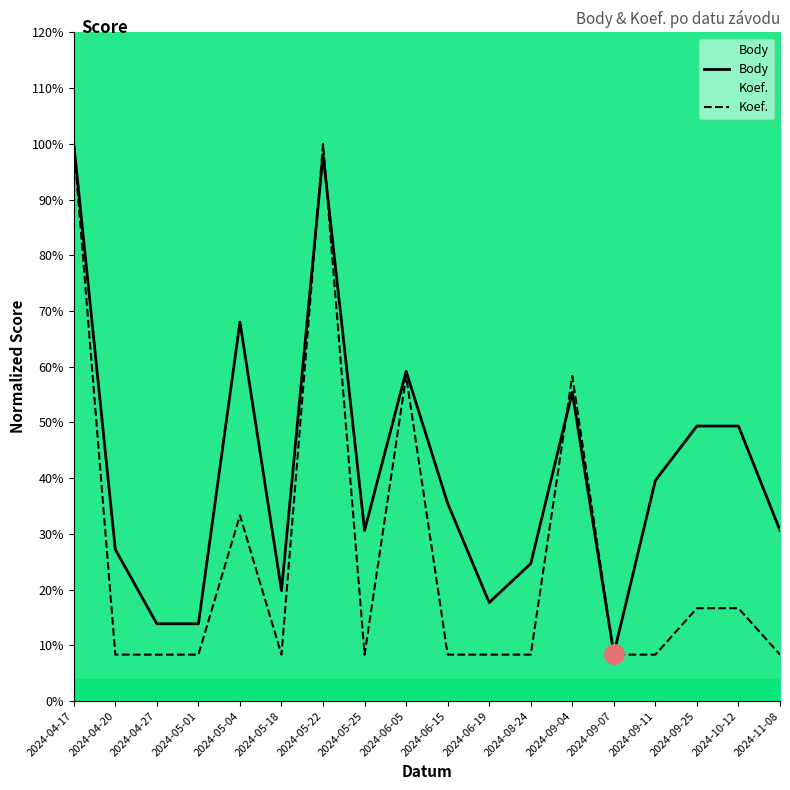

What is the label of the 14th point from the right?

2024-05-04